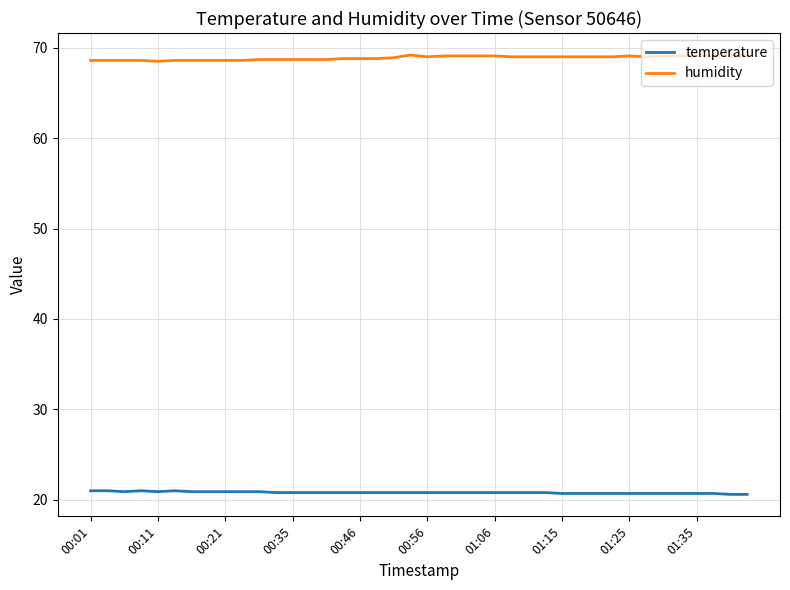

What is the maximum value shown in the chart?

69.2